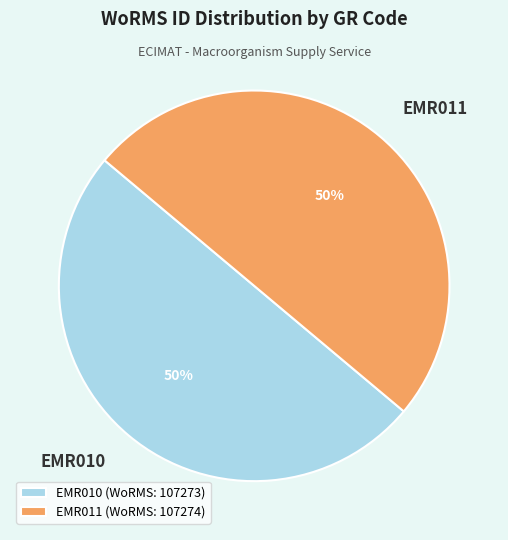

What percentage is the EMR011 slice, to the nearest percent?

50%